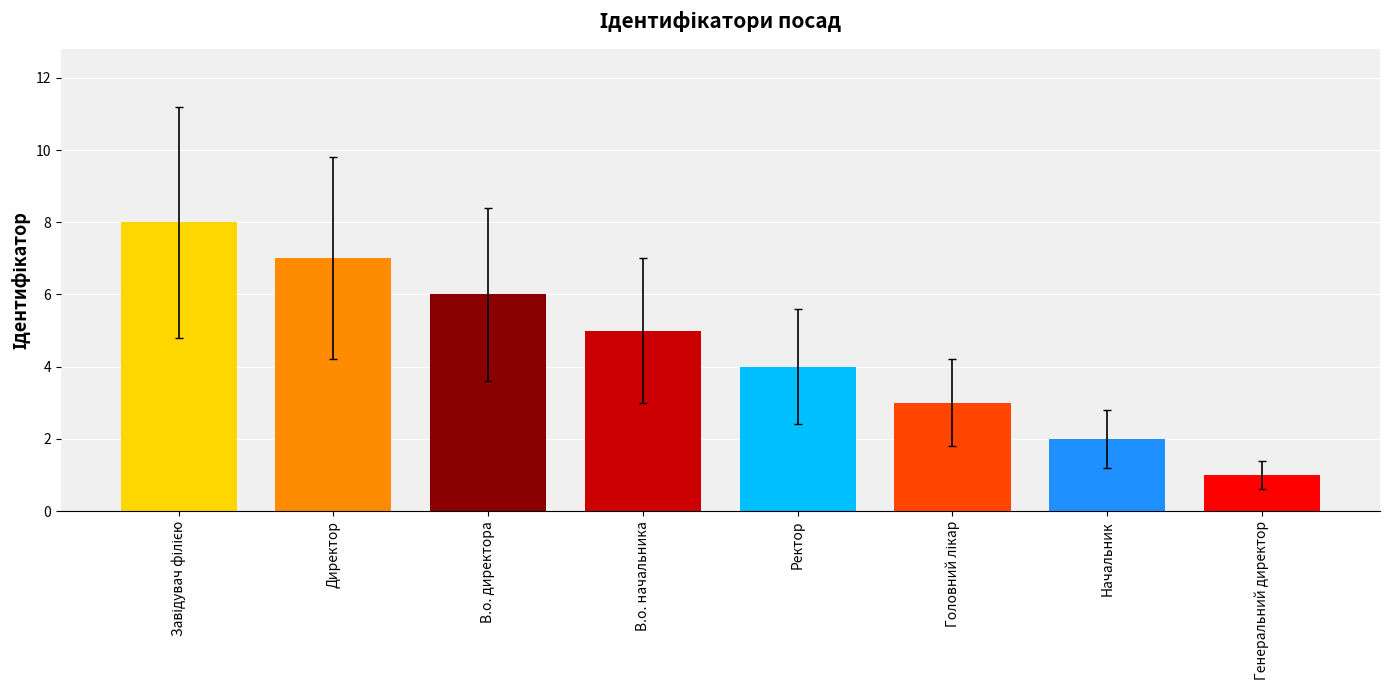

What is the ratio of the value at Директор to the value at Генеральний директор?

7.0